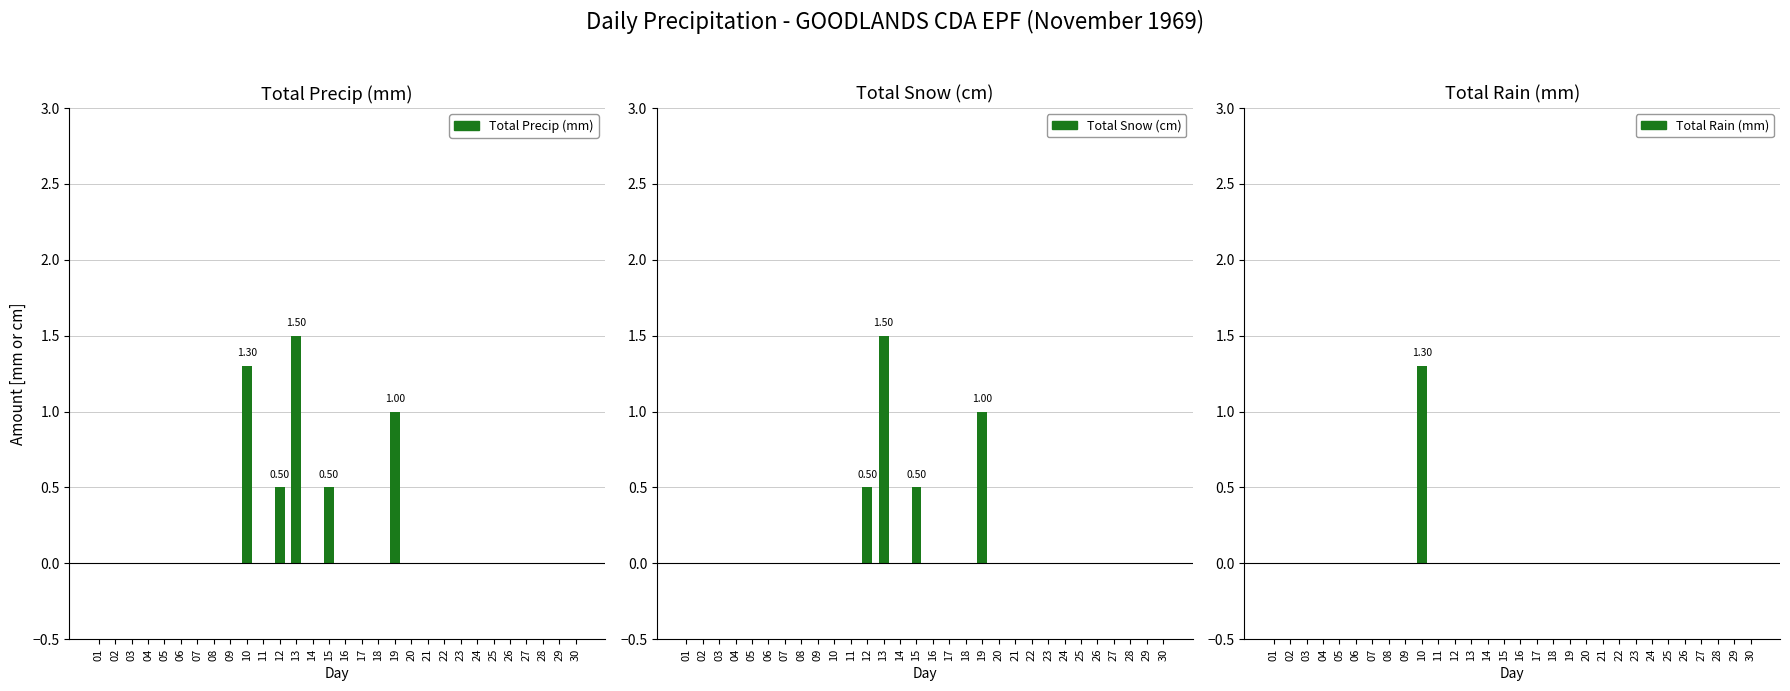

What are all the series names shown in the legend?

Total Precip (mm), Total Snow (cm), Total Rain (mm)